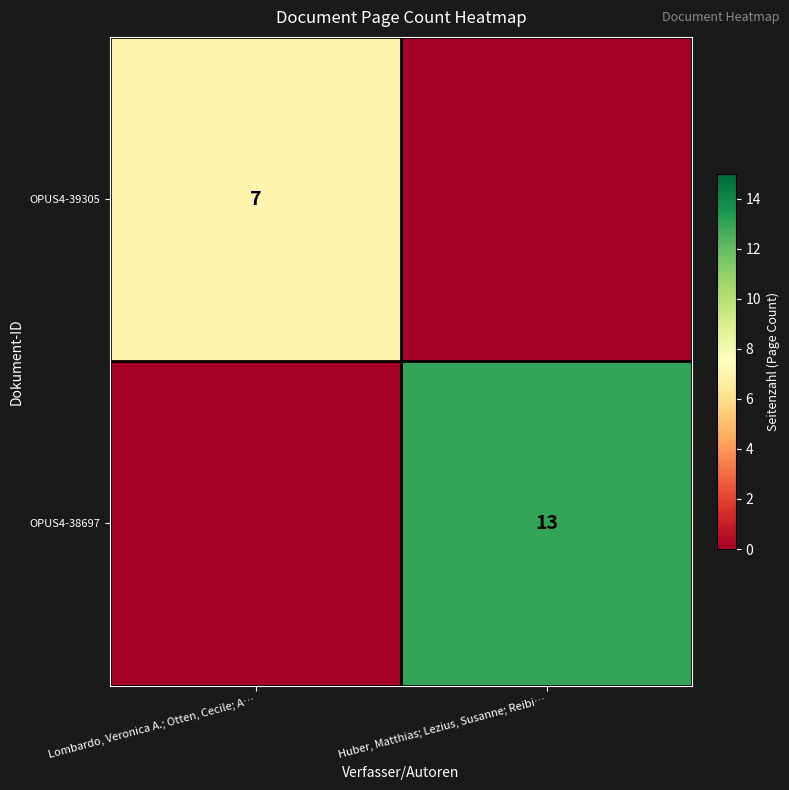

Which category has the lowest value across all series?

Huber, Matthias; Lezius, Susanne; Reibi…